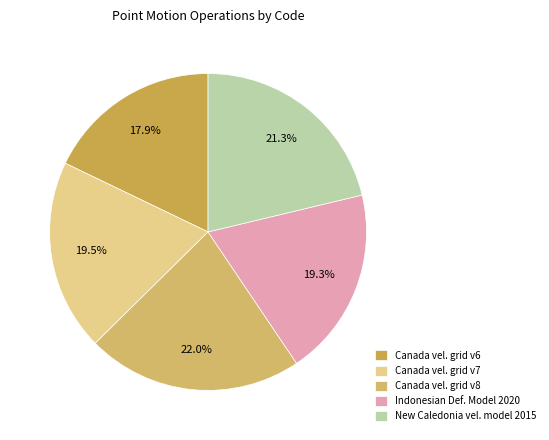

Which category has the smallest portion of the pie?

Canada vel. grid v6